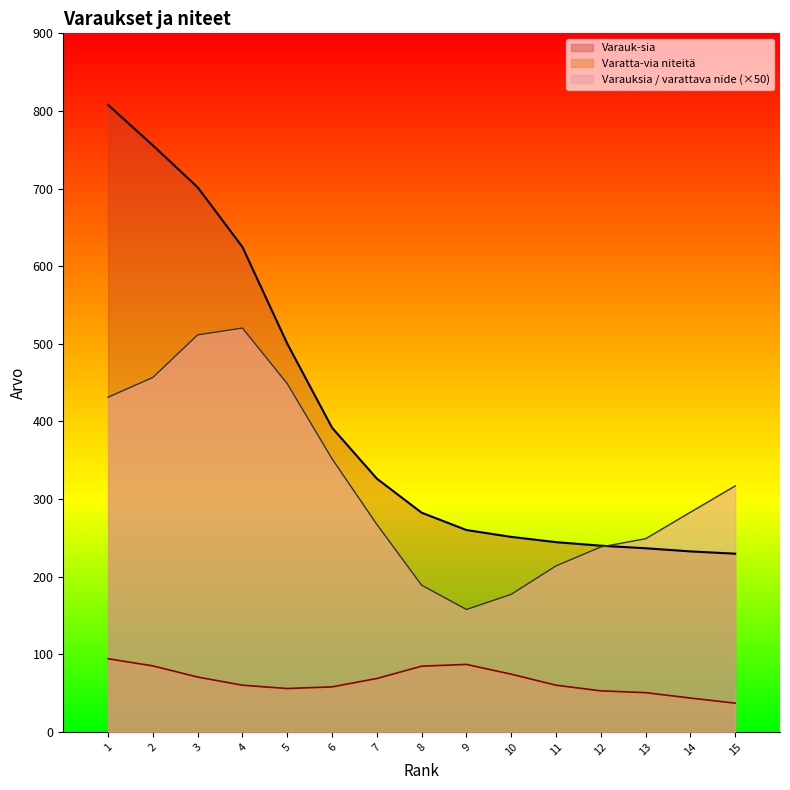

List the series in order of their peak value, highest first.

Varauk-sia, Varauksia / varattava nide (×50), Varatta-via niteitä